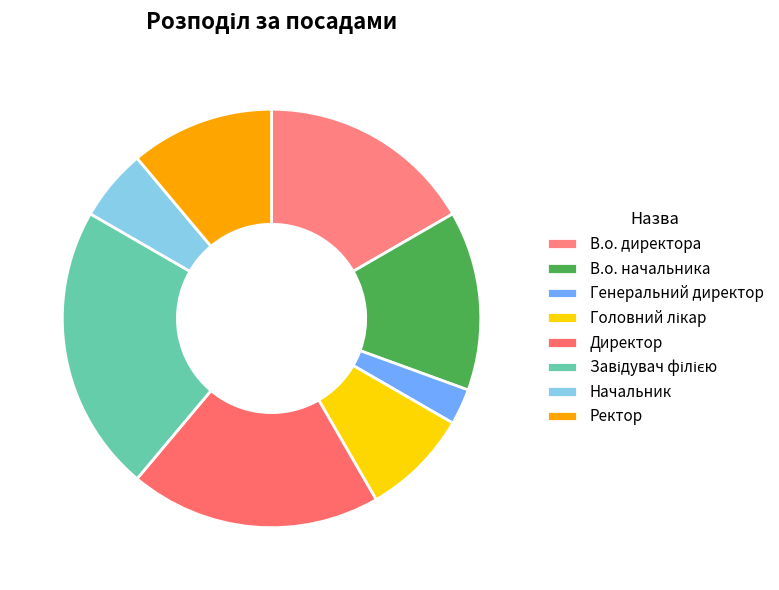

To the nearest percent, what percentage of the pie is Завідувач філією?

22%